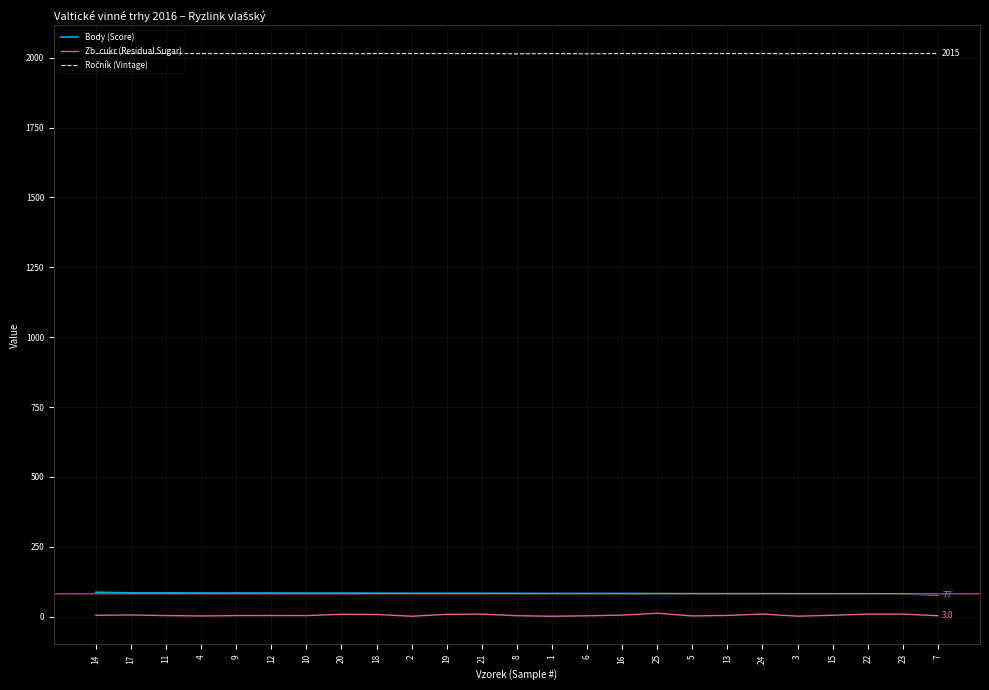

Which category has the highest value in the Ročník (Vintage) series?

14